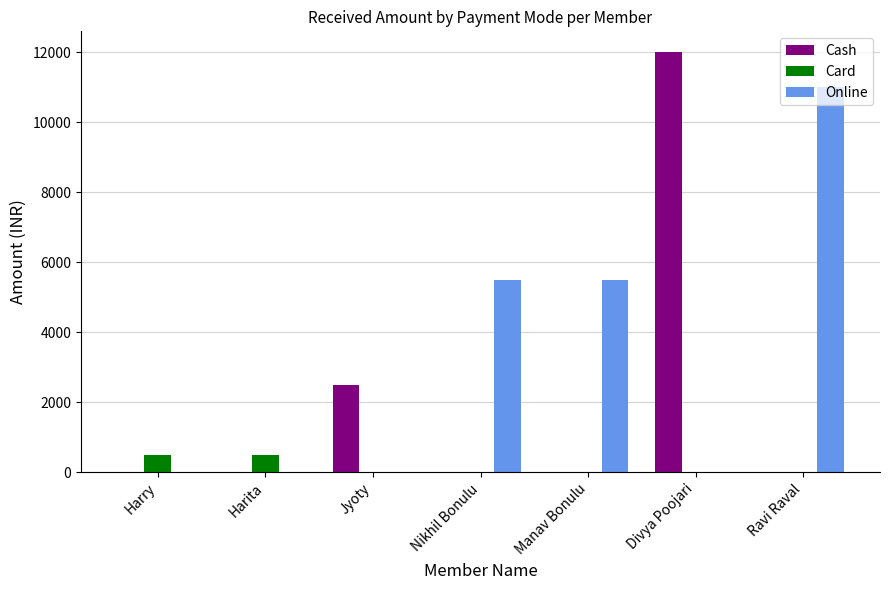

True or false: Cash has a value of 4135 at Harita.

False